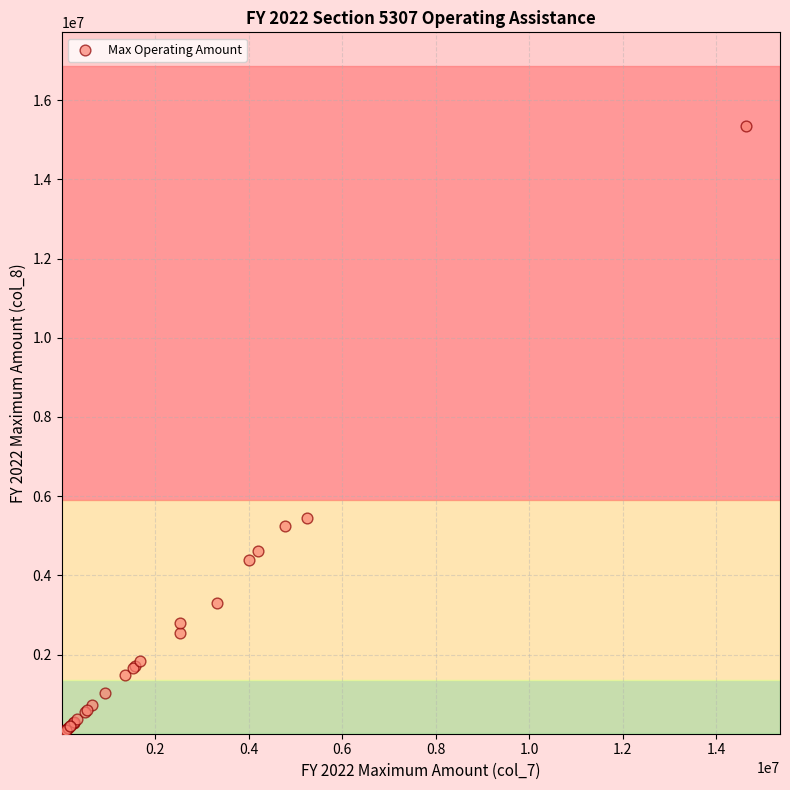

What Y value in the scatter plot is closest to 7679987?

5444003.5